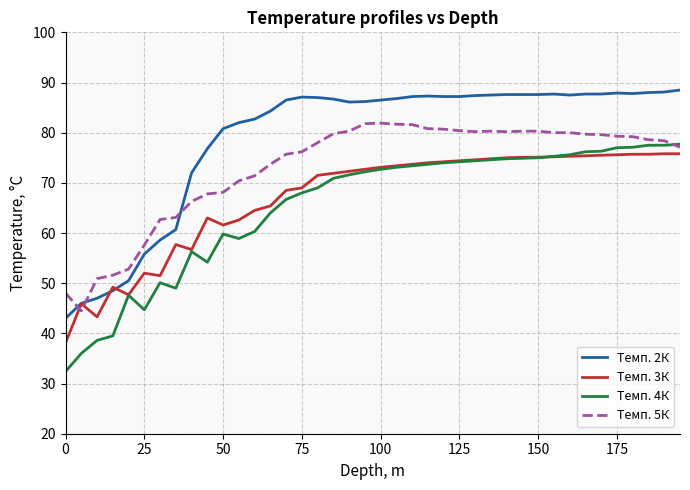

What is the smallest value displayed?

32.4